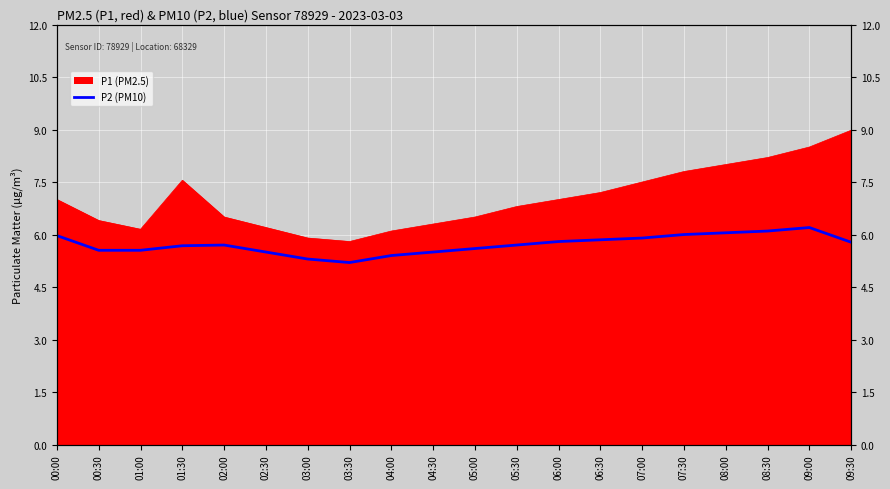

Reading left to right, what are all the values shown in this chart?

6.0	5.5	5.5	5.7	5.7	5.5	5.3	5.2	5.4	5.5	5.6	5.7	5.8	5.8	5.9	6.0	6.0	6.1	6.2	5.8